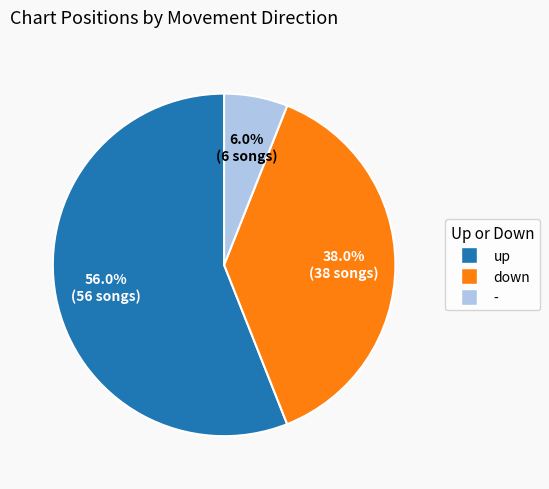

How many segments does this pie chart have?

3